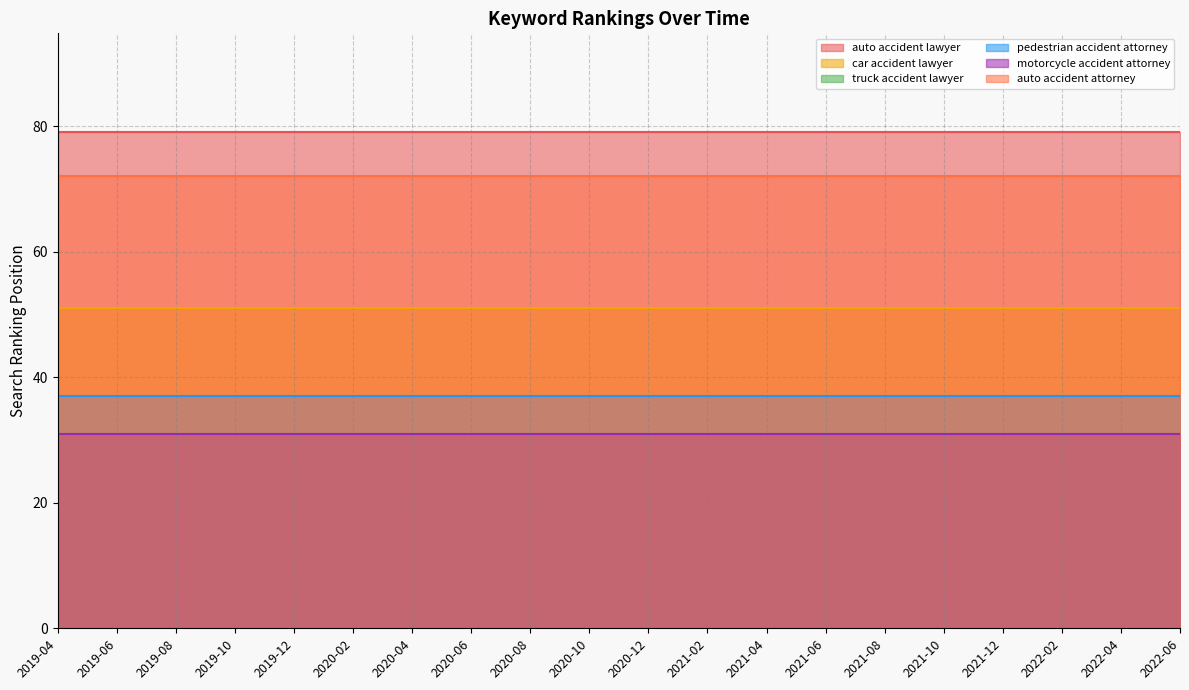

True or false: truck accident lawyer and motorcycle accident attorney cross at least once.

False